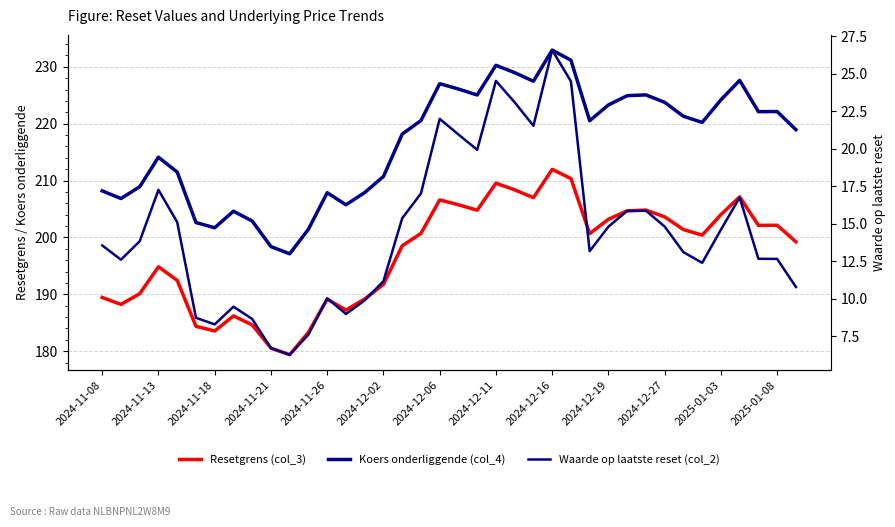

Which series has the largest range (max minus min)?

Koers onderliggende (col_4)